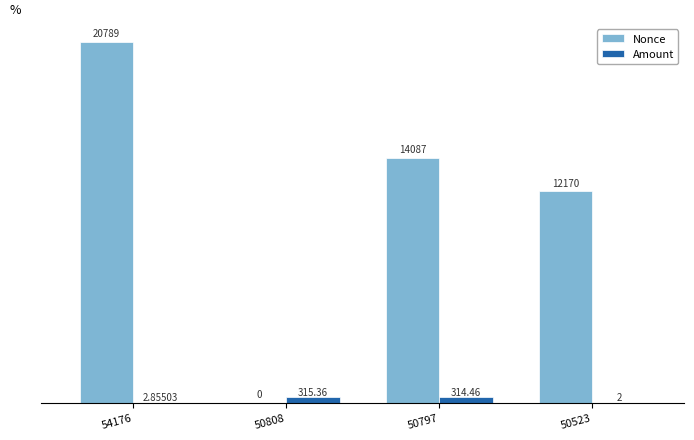

What is the maximum value shown in the chart?

20789.0